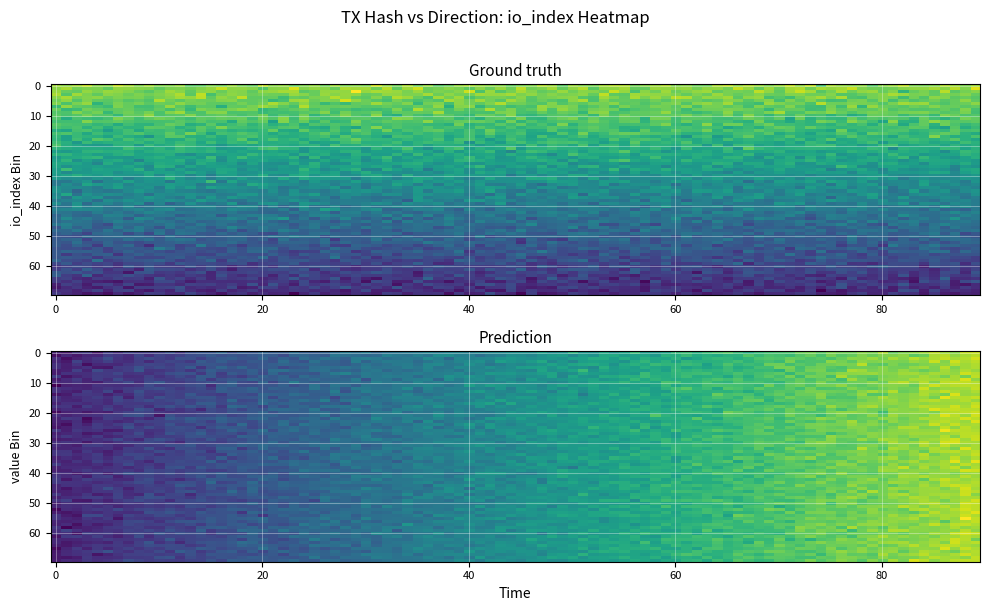

What is the maximum value shown in the chart?

51.0